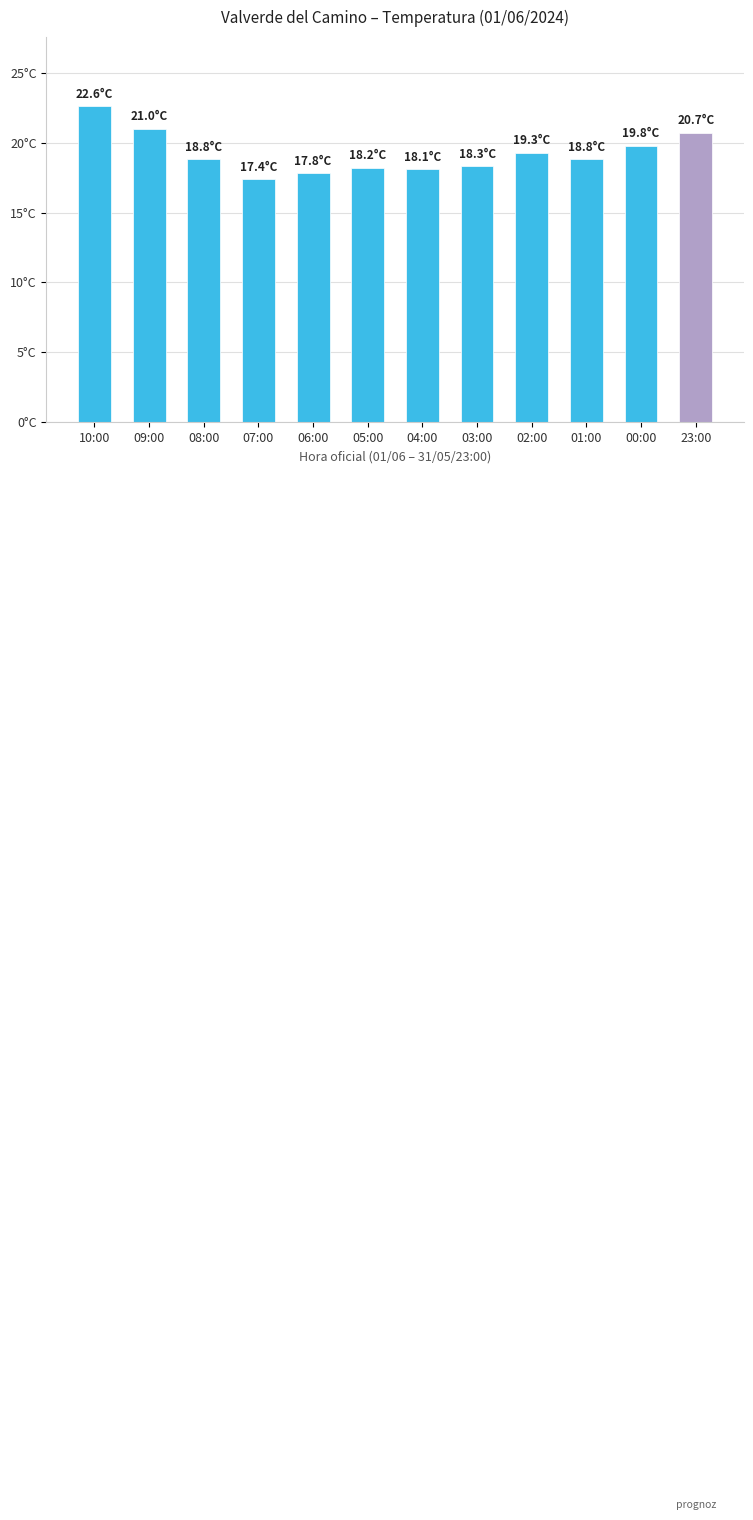

What is the sum of the values at 10:00 and 01:00?

41.4